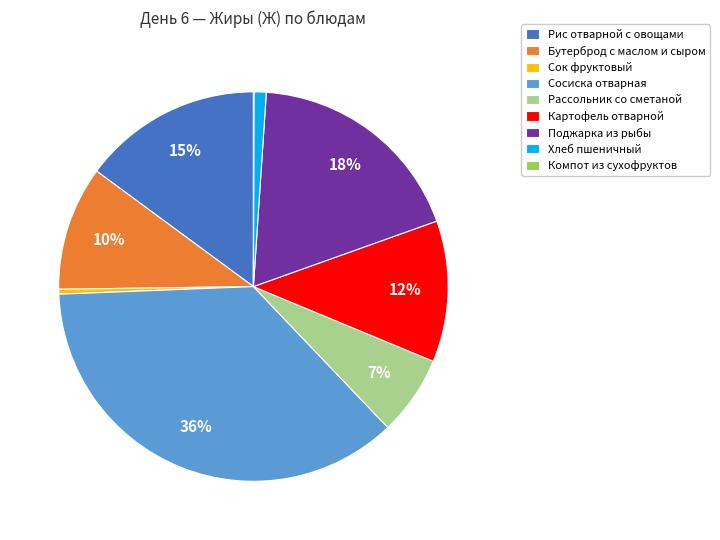

Is the sum of Сосиска отварная and Рис отварной с овощами greater than half?

Yes